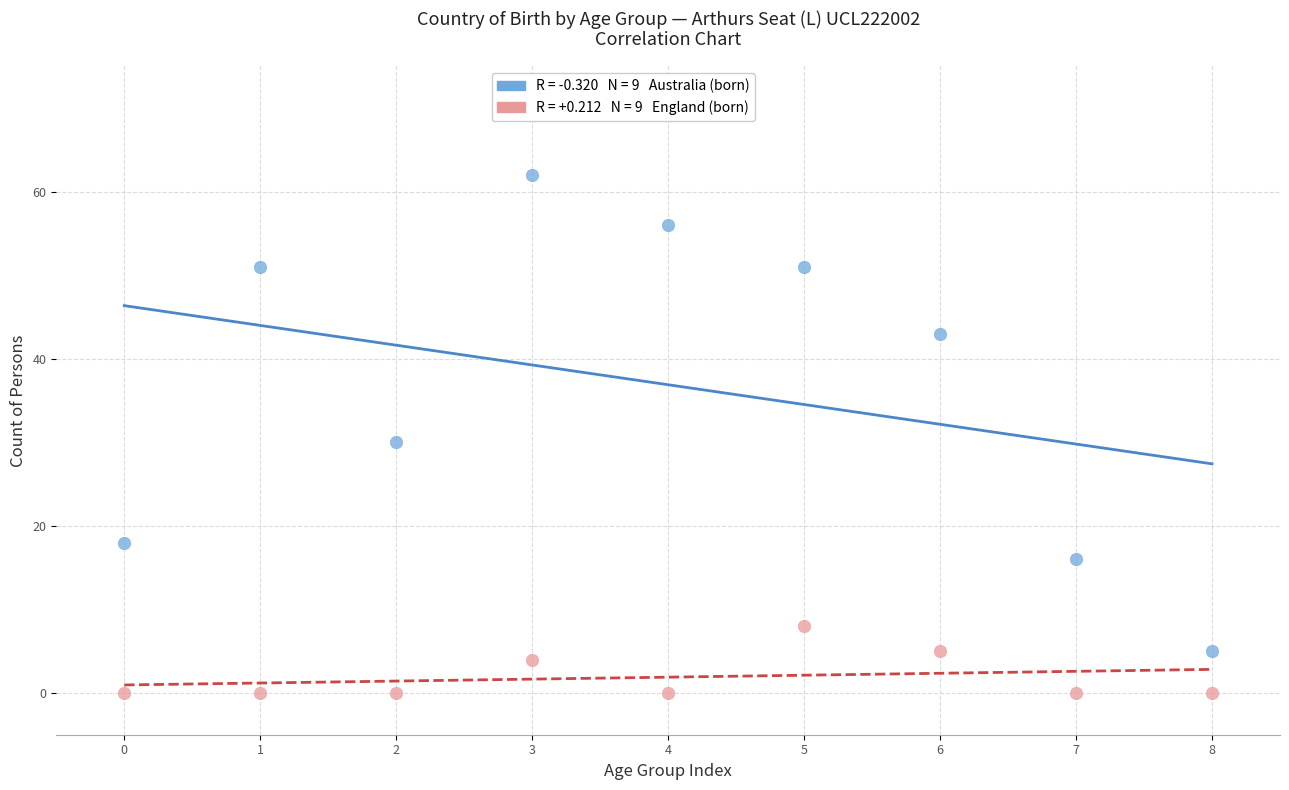

Across all data points, what is the range of Y values (max minus min)?

62